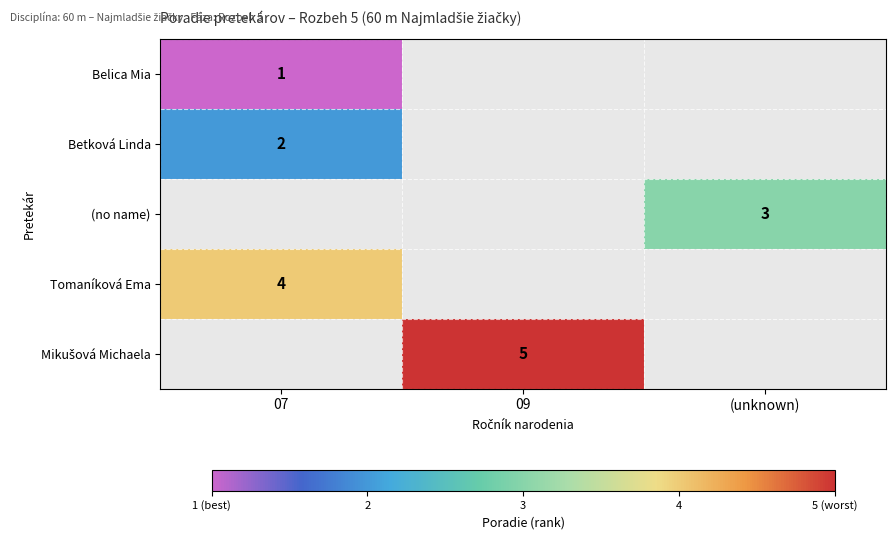

Between 07 and 09, which is larger?

09